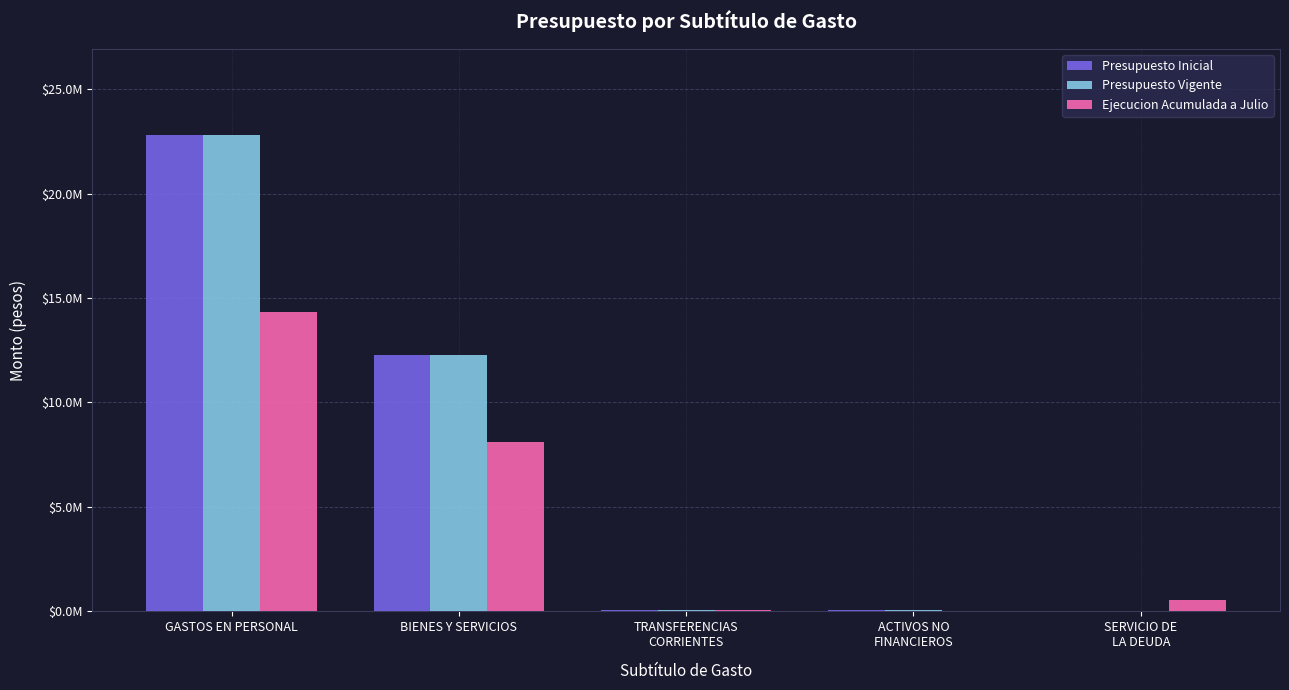

What is the sum of all Ejecucion Acumulada a Julio values?

22997756